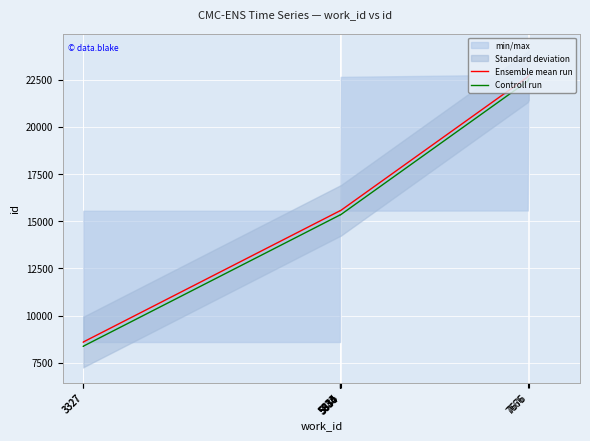

Is the value of Controll run at 5835 greater than the value of Ensemble mean run at 3327?

Yes